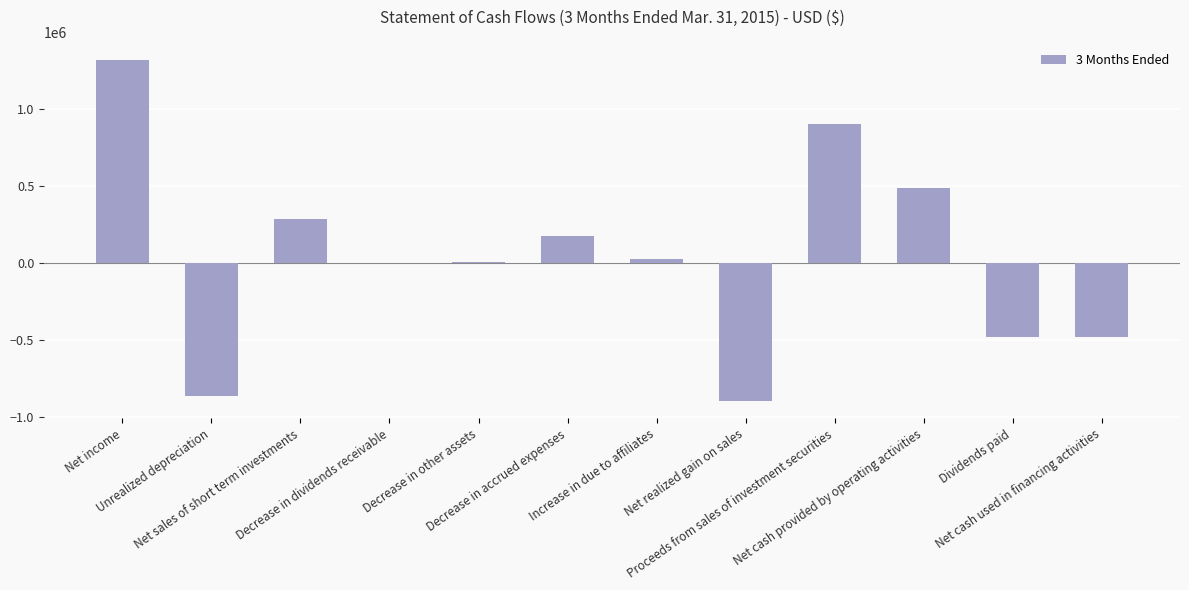

What is the greatest value displayed?

1318713